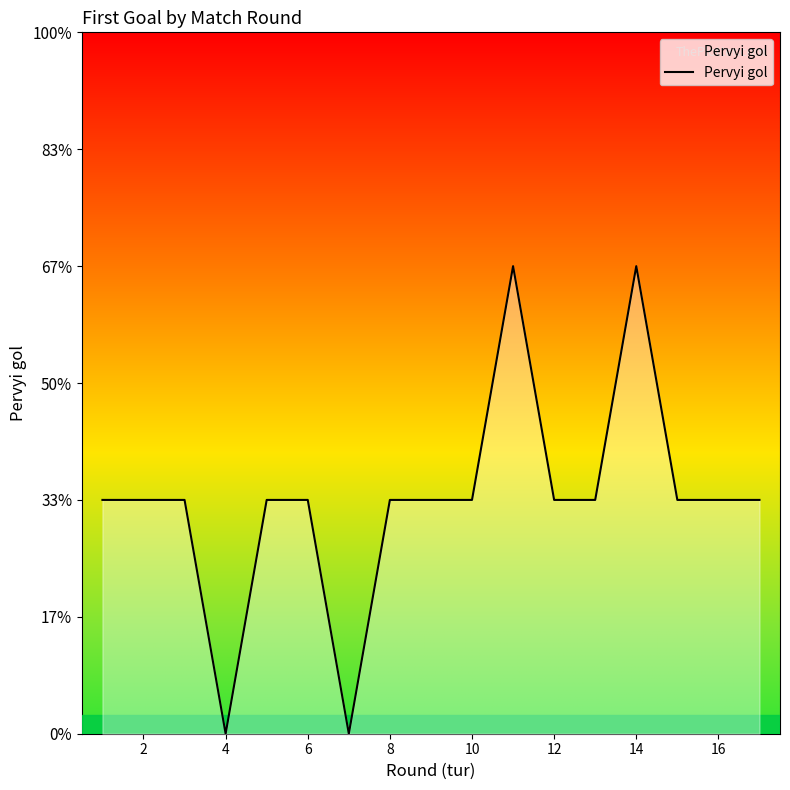

Does the chart display data point markers on the line(s)?

No